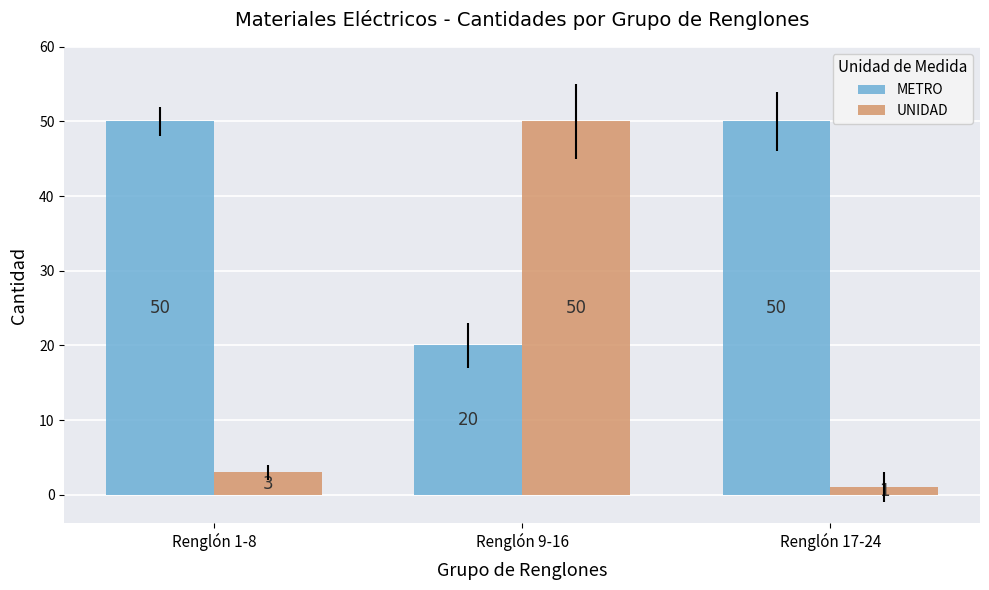

List the series in order of their overall mean, highest first.

METRO, UNIDAD